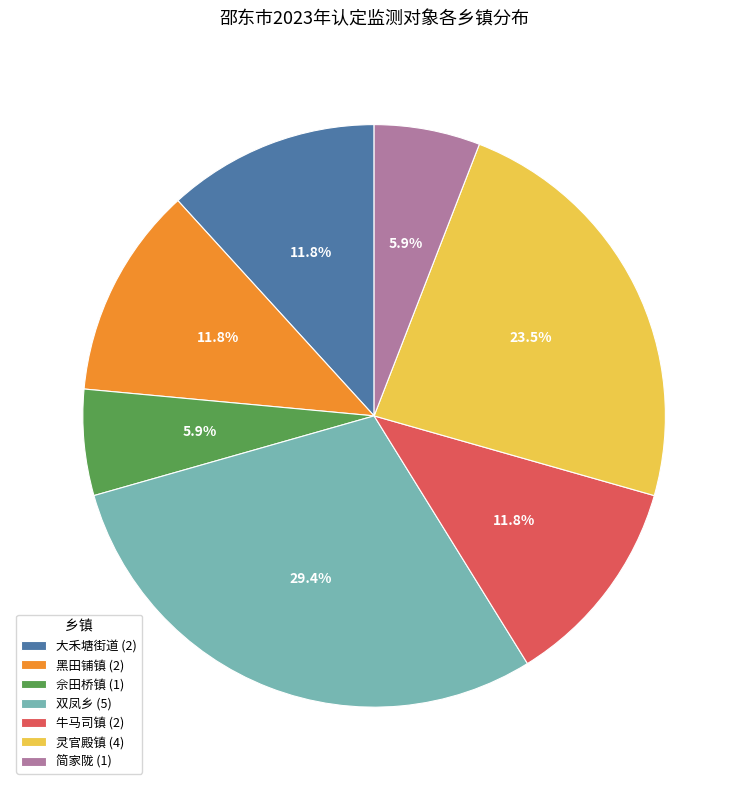

Does any single category account for the majority?

No